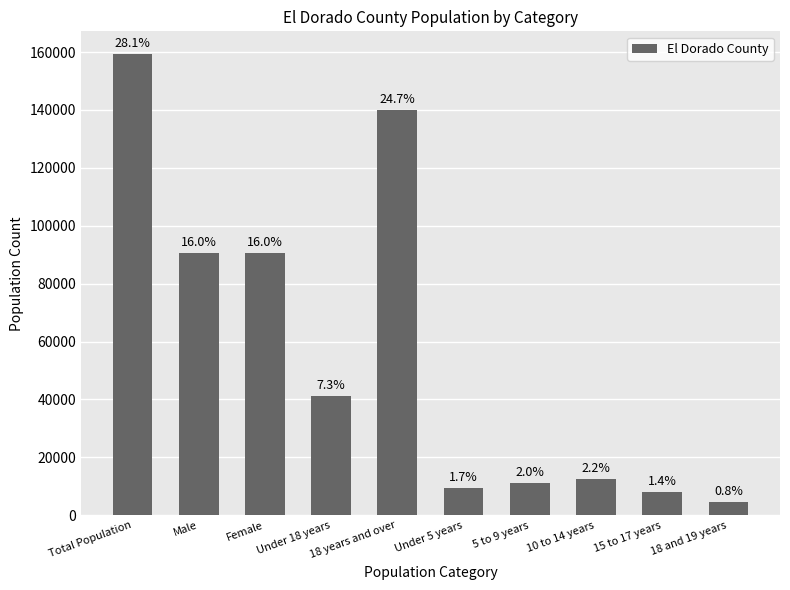

Does the chart contain any negative values?

No